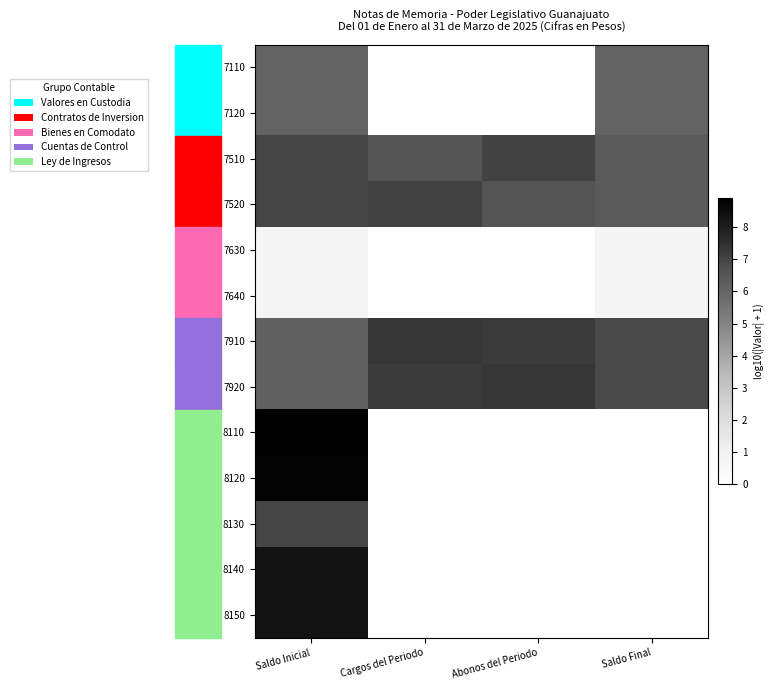

Reading left to right, what are all the values shown in this chart?

7110: Saldo Inicial=6.1	Cargos del Periodo=0.0	Abonos del Periodo=0.0	Saldo Final=6.1
7120: Saldo Inicial=6.1	Cargos del Periodo=0.0	Abonos del Periodo=0.0	Saldo Final=6.1
7510: Saldo Inicial=7.0	Cargos del Periodo=6.6	Abonos del Periodo=7.0	Saldo Final=6.4
7520: Saldo Inicial=7.0	Cargos del Periodo=7.0	Abonos del Periodo=6.6	Saldo Final=6.4
7630: Saldo Inicial=0.7	Cargos del Periodo=0.0	Abonos del Periodo=0.0	Saldo Final=0.7
7640: Saldo Inicial=0.7	Cargos del Periodo=0.0	Abonos del Periodo=0.0	Saldo Final=0.7
7910: Saldo Inicial=6.2	Cargos del Periodo=7.4	Abonos del Periodo=7.2	Saldo Final=6.9
7920: Saldo Inicial=6.2	Cargos del Periodo=7.2	Abonos del Periodo=7.4	Saldo Final=6.9
8110: Saldo Inicial=8.9	Cargos del Periodo=0.0	Abonos del Periodo=0.0	Saldo Final=0.0
8120: Saldo Inicial=8.8	Cargos del Periodo=0.0	Abonos del Periodo=0.0	Saldo Final=0.0
8130: Saldo Inicial=7.0	Cargos del Periodo=0.0	Abonos del Periodo=0.0	Saldo Final=0.0
8140: Saldo Inicial=8.3	Cargos del Periodo=0.0	Abonos del Periodo=0.0	Saldo Final=0.0
8150: Saldo Inicial=8.3	Cargos del Periodo=0.0	Abonos del Periodo=0.0	Saldo Final=0.0